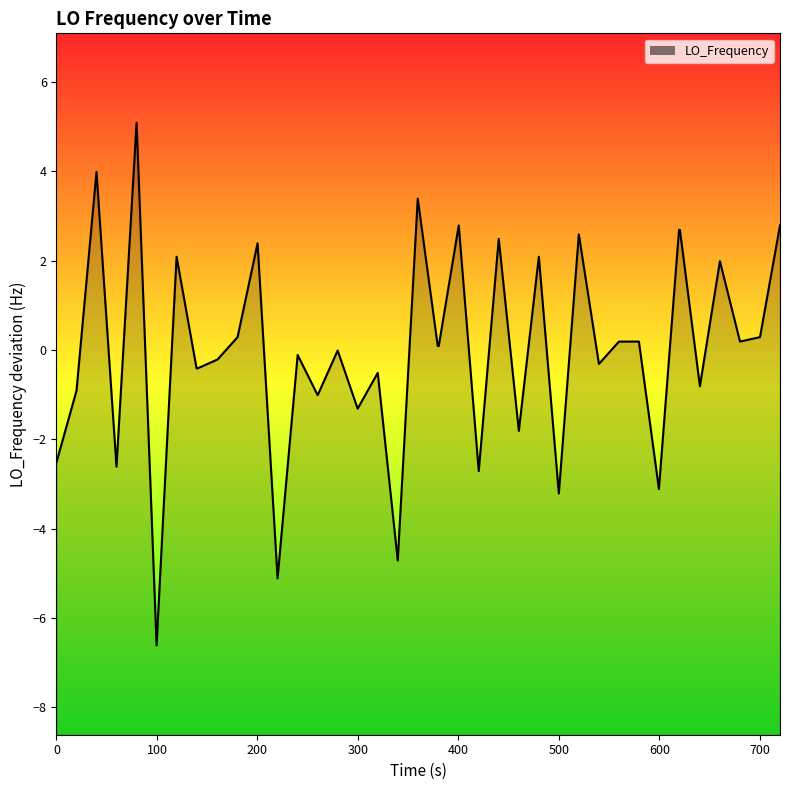

What is the difference between the maximum and minimum values?

11.7